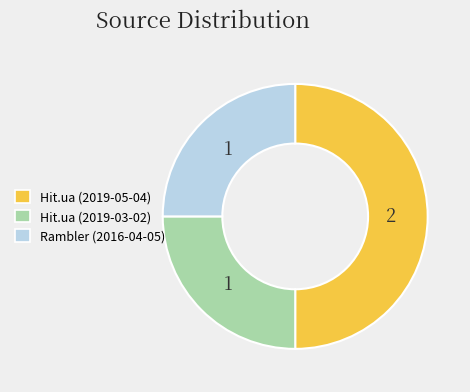

How many segments does this pie chart have?

3